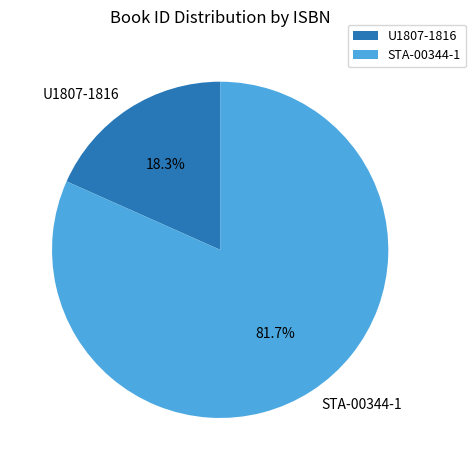

Is STA-00344-1 the majority of the pie?

Yes